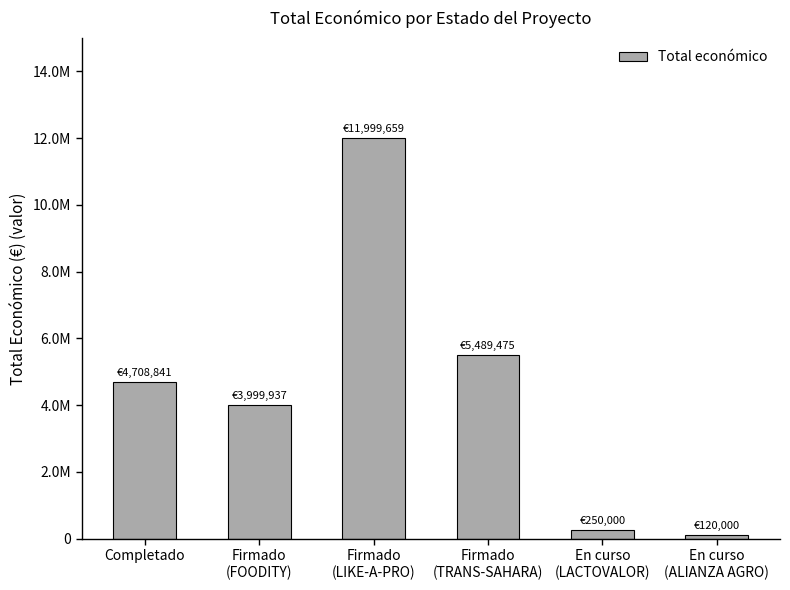

Does the chart contain any negative values?

No